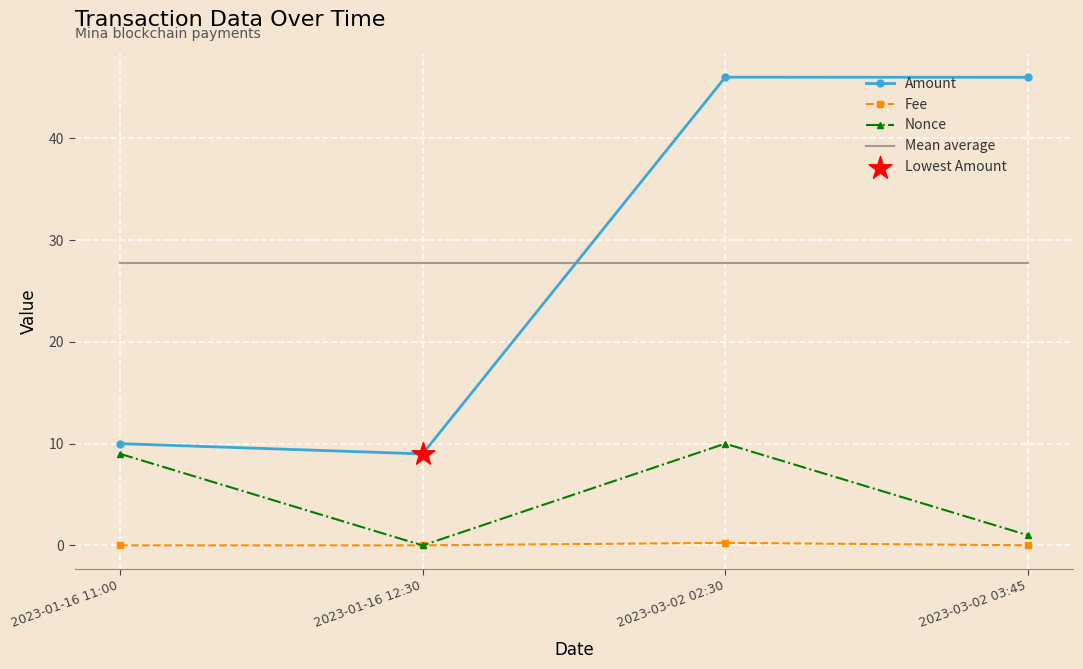

Is the value of Fee at 2023-03-02 03:45 greater than the value of Amount at 2023-01-16 11:00?

No